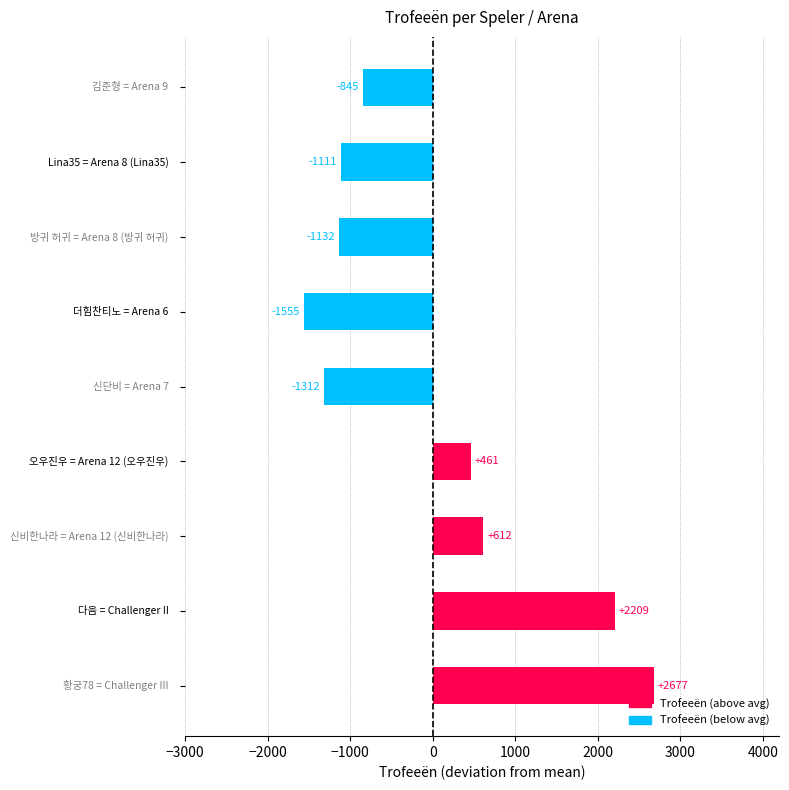

What is the difference between the maximum and minimum values?

4232.0